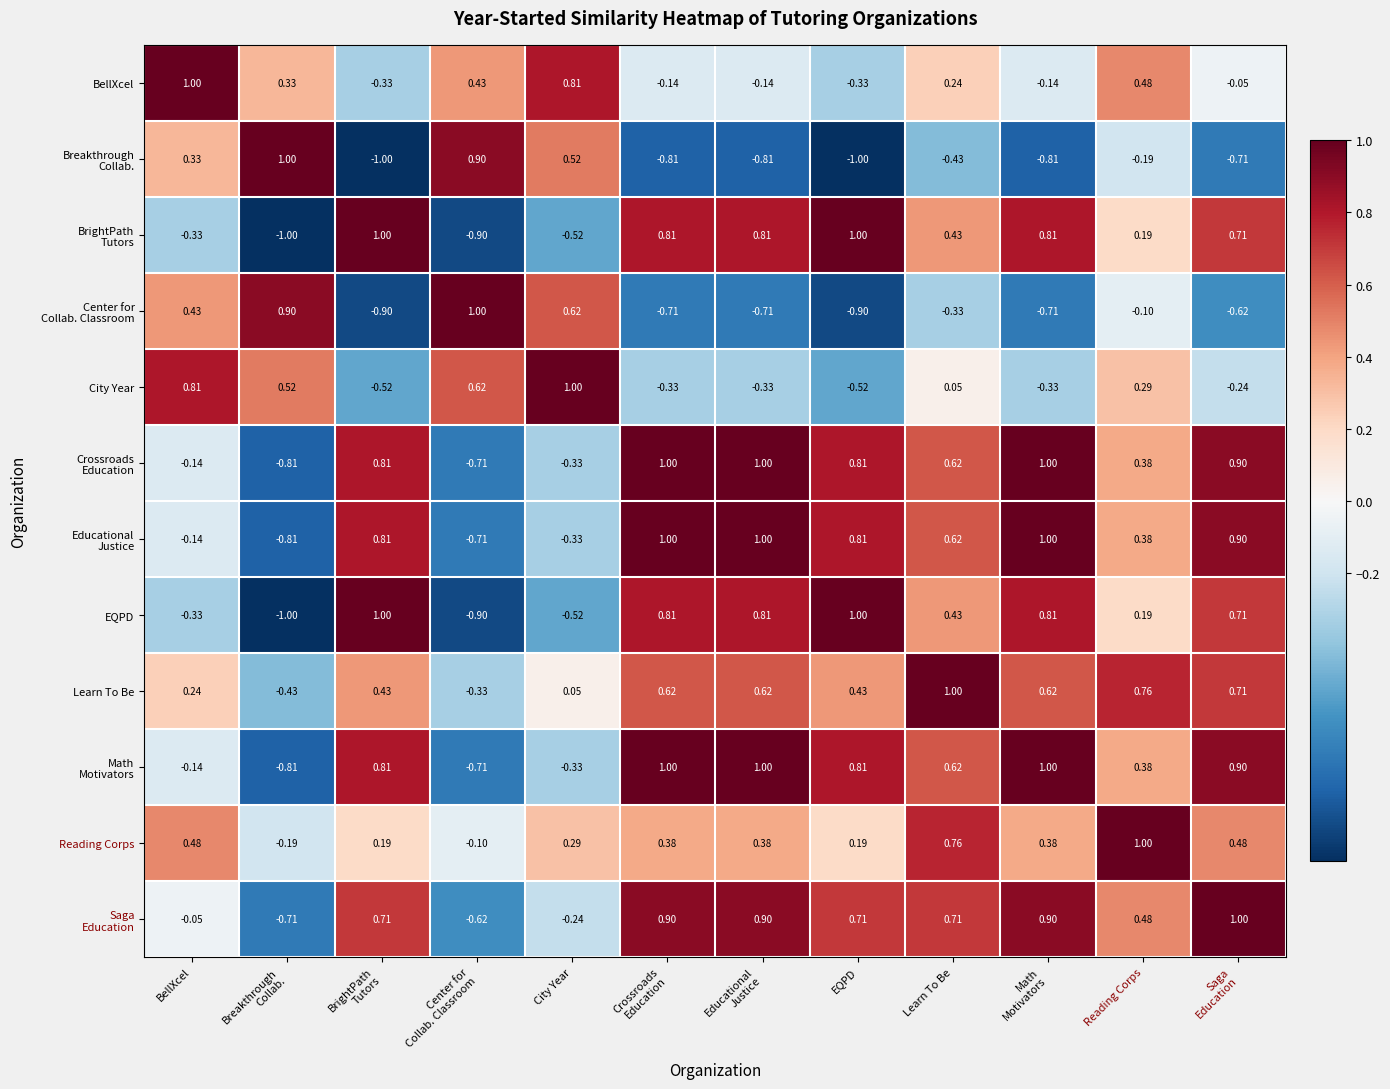

At which category is the sum across all series the highest?

Learn To Be